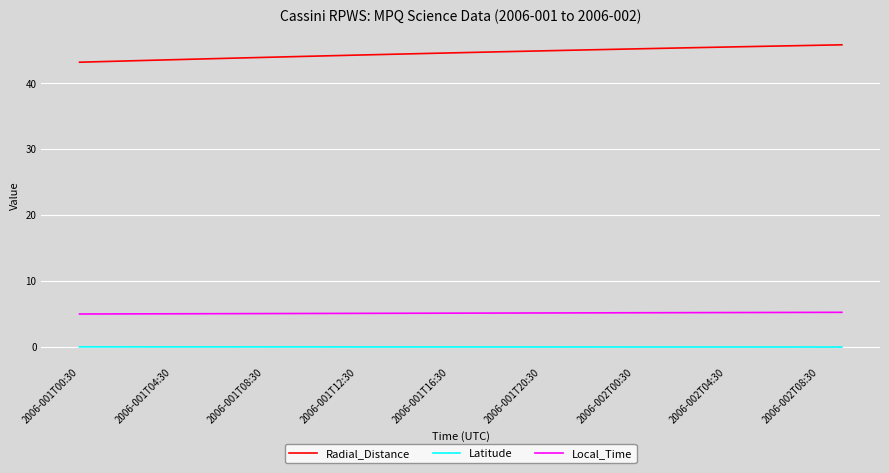

What is the maximum value for Local_Time?

5.2